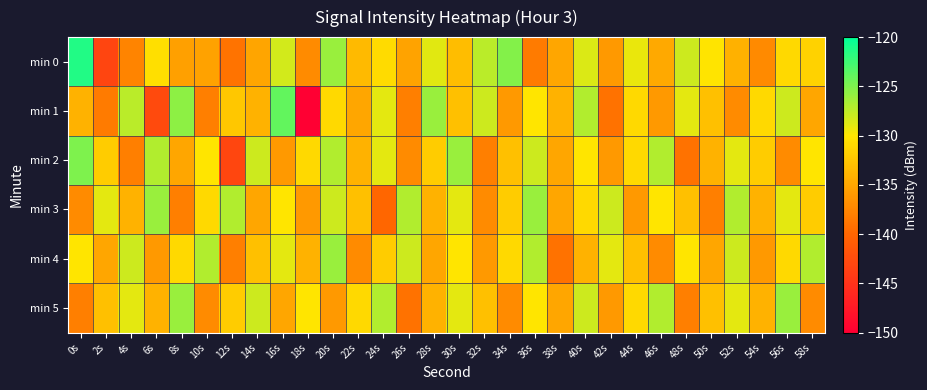

Rank the series at 46s from highest to lowest value.

min 2, min 5, min 3, min 0, min 1, min 4